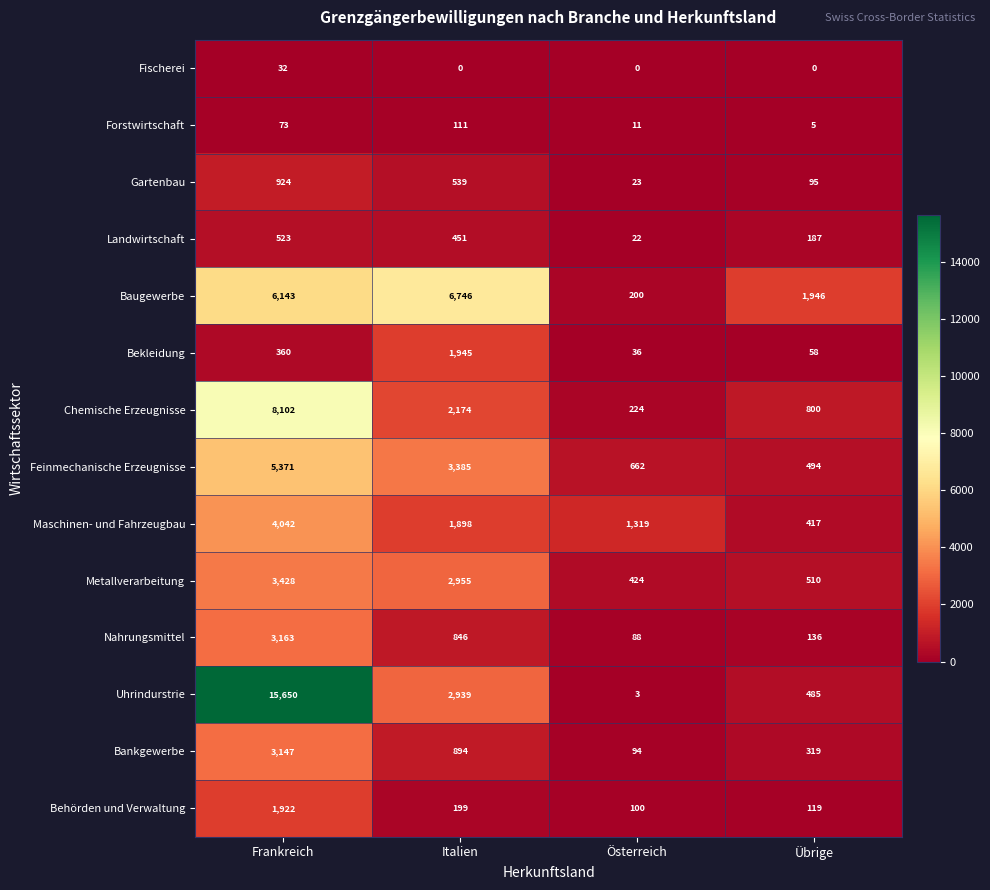

The Feinmechanische Erzeugnisse series shows 1547 at Frankreich. True or false?

False